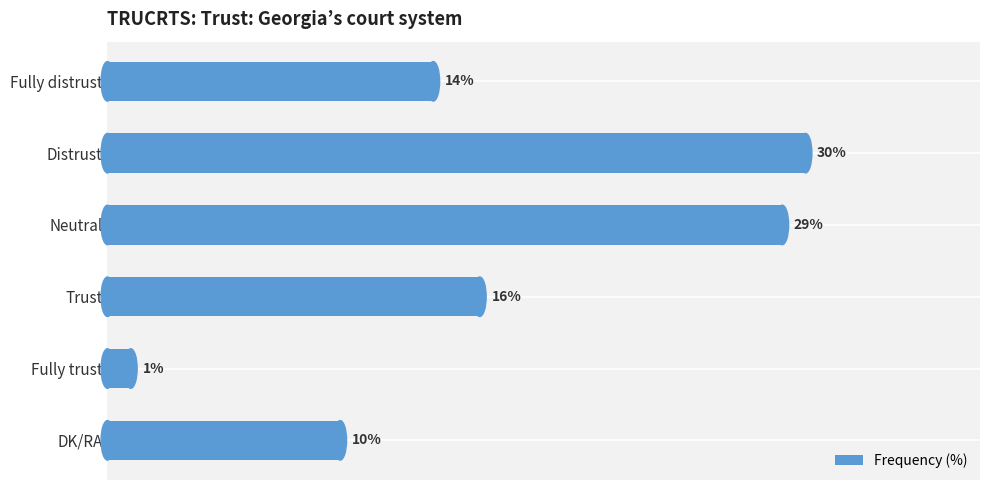

What is the label of the 3rd bar from the bottom?

Trust